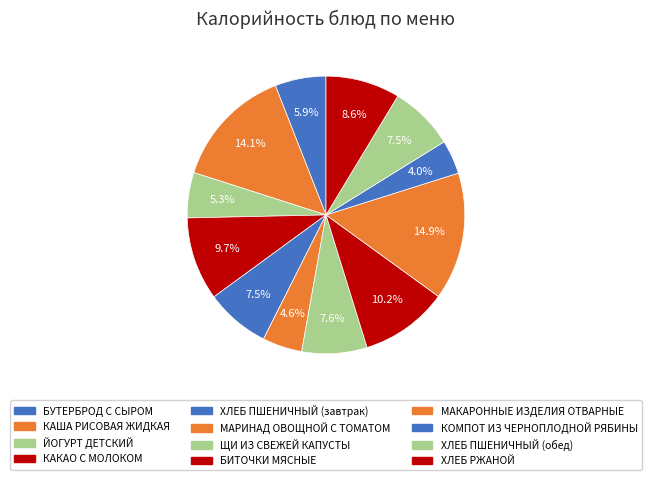

How many segments does this pie chart have?

12